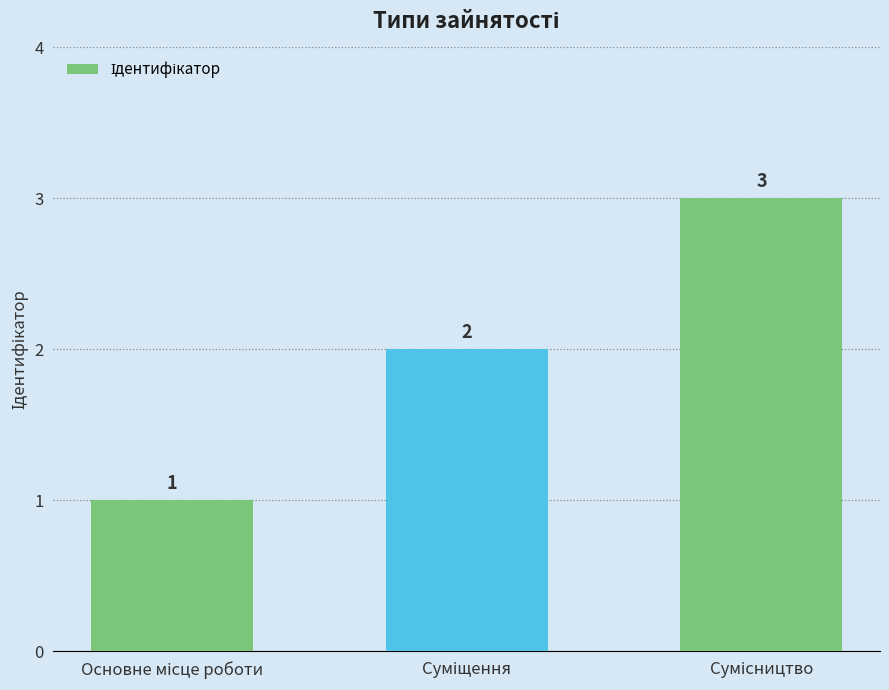

How many values are between 1 and 3?

3